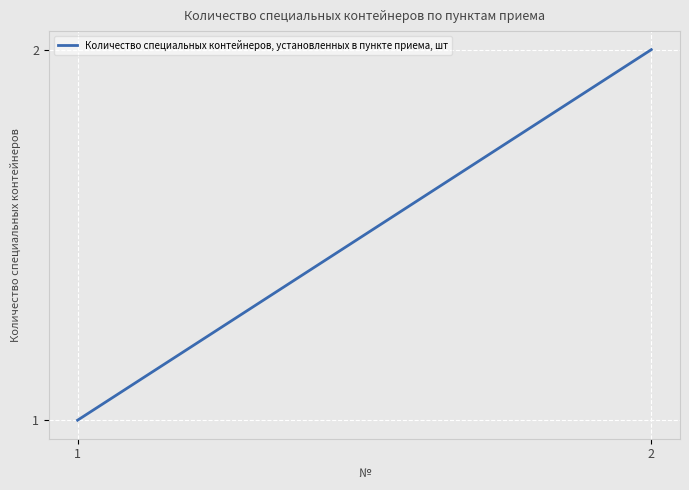

Reading left to right, list all the values displayed in this chart.

1	2